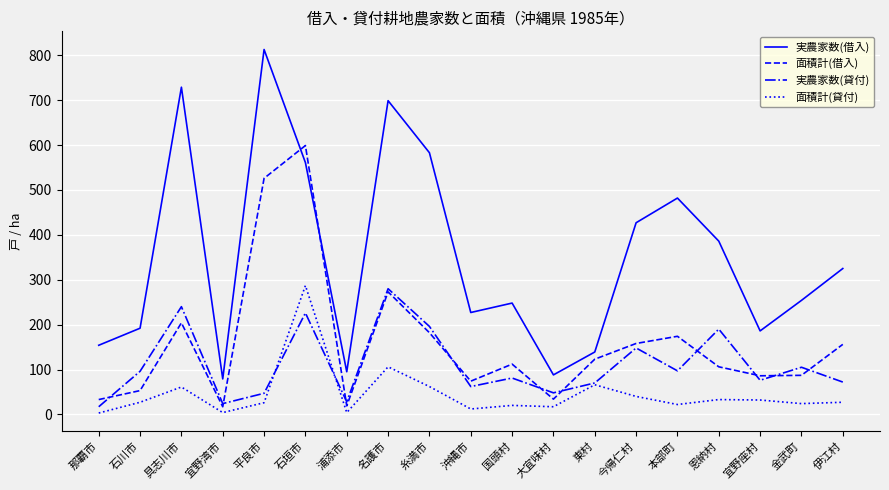

What is the maximum value for 面積計(貸付)?

287